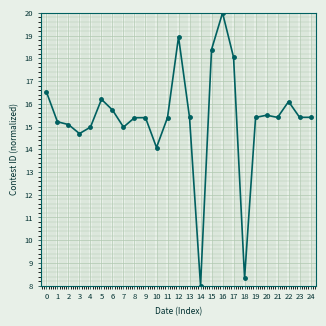

What is the value of the 9th point from the left?

15.4